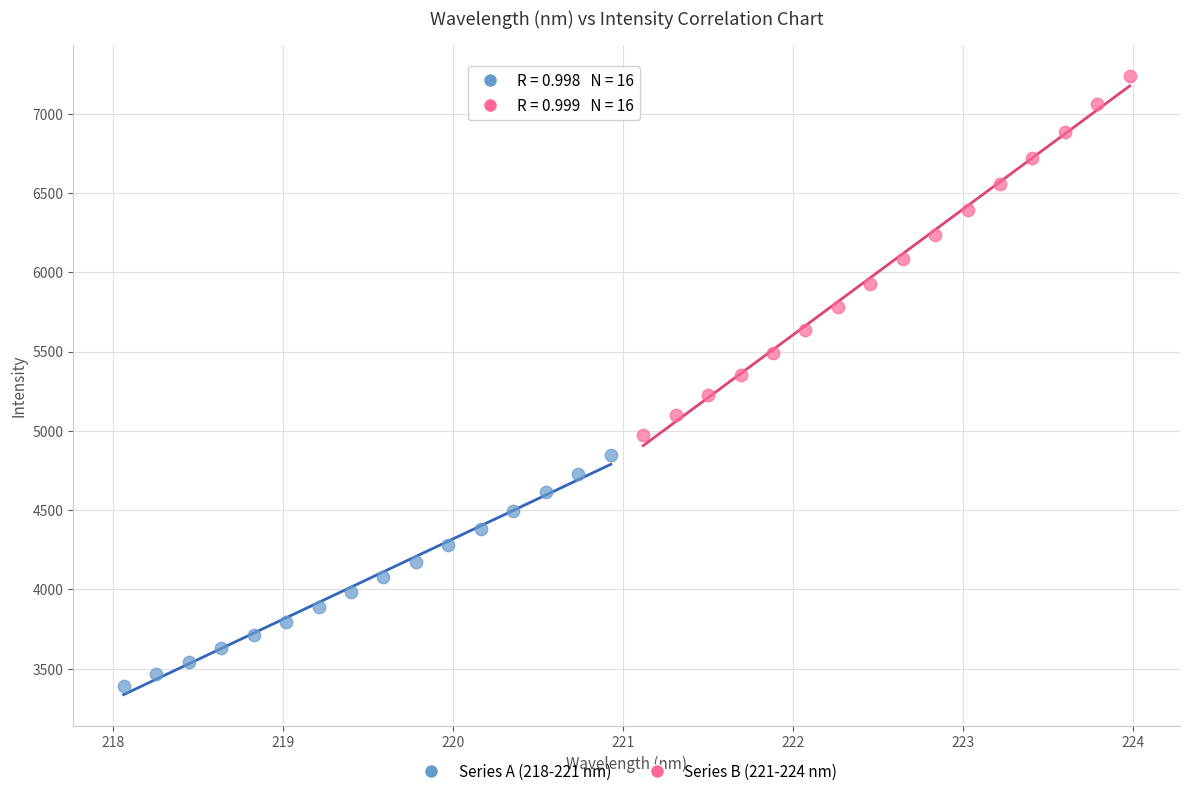

Which series reaches the minimum Y coordinate?

Series A (218-221 nm)